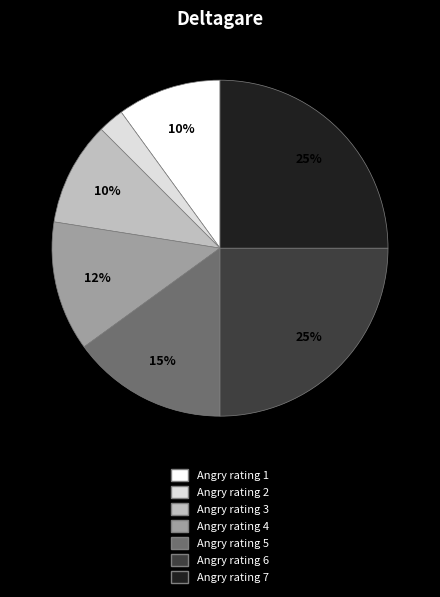

To the nearest percent, what is the average slice percentage?

14%